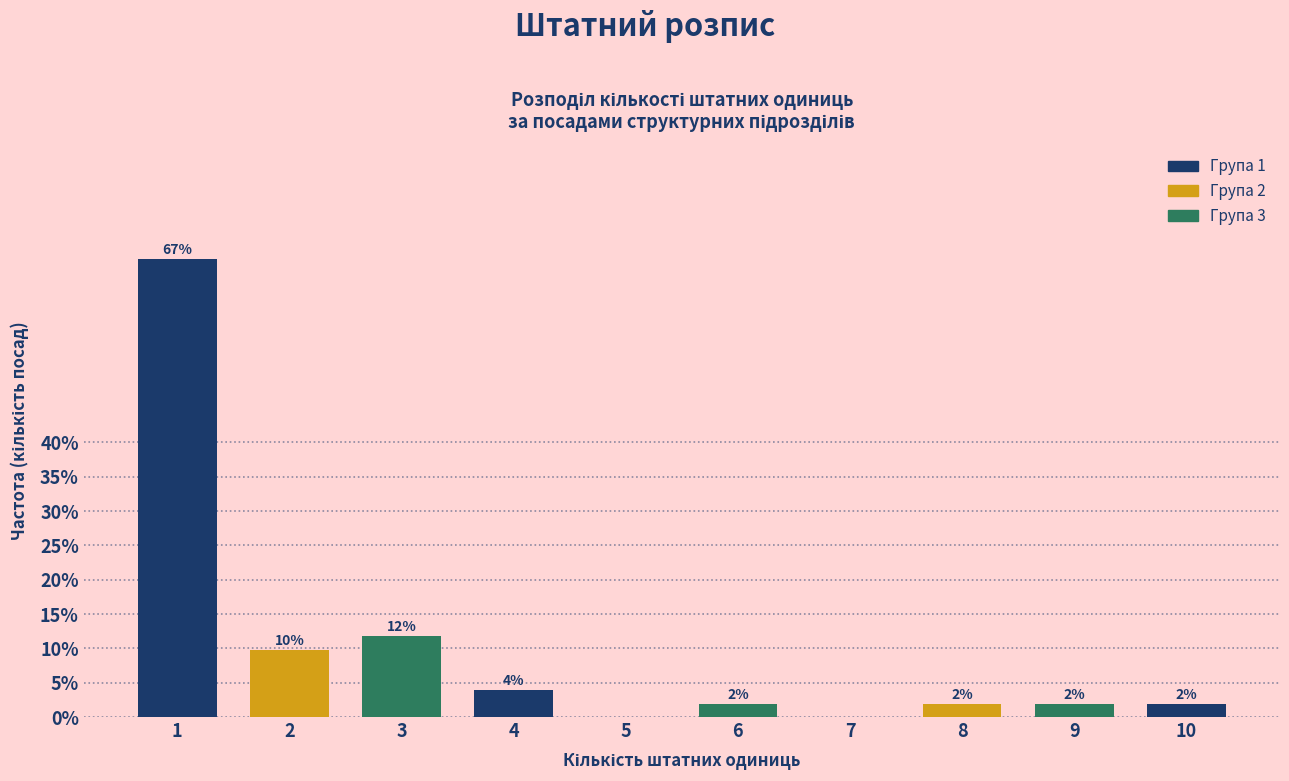

What value does the data have at 6?

2.0